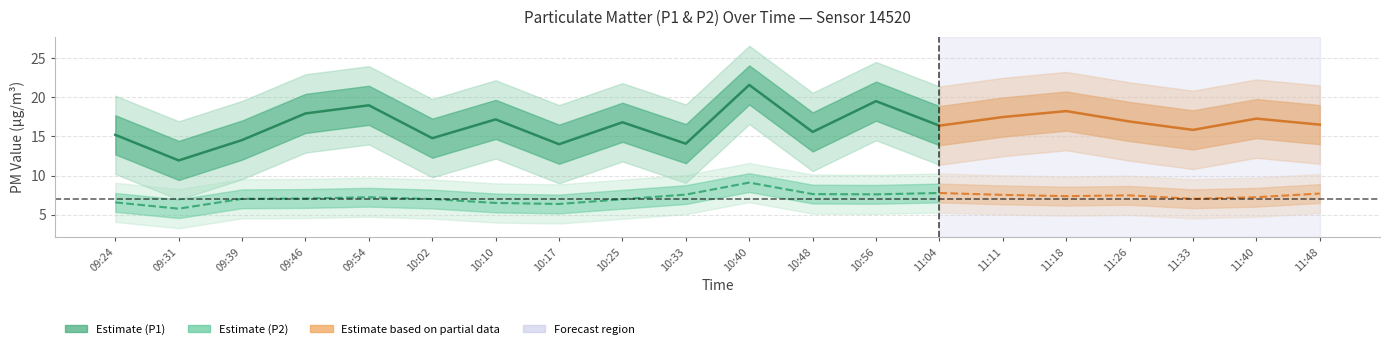

Between 10:48 and 11:18, which series saw the biggest shift?

P1